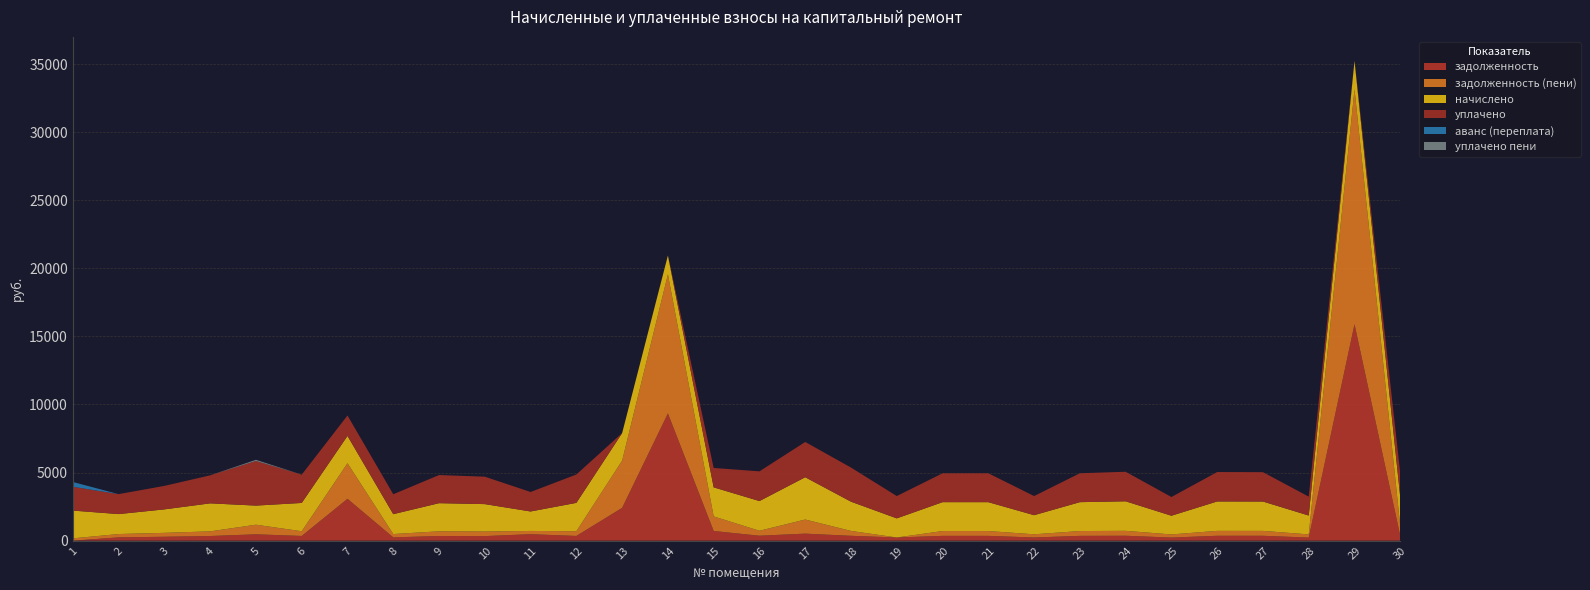

Reading right to left, what are all the values shown in this chart?

задолженность: 30=351.1	29=15896.0	28=228.5	27=359.3	26=360.0	25=229.0	24=361.4	23=353.5	22=234.0	21=353.1	20=353.5	19=234.0	18=357.8	17=517.7	16=363.6	15=711.4	14=9342.4	13=2410.3	12=347.0	11=476.0	10=335.5	9=344.2	8=243.4	7=3074.1	6=346.3	5=468.0	4=342.2	3=287.3	2=244.1	1=0.0
задолженность (пени): 30=702.9	29=17248.1	28=231.1	27=359.3	26=360.0	25=229.0	24=361.3	23=353.5	22=234.0	21=353.1	20=353.5	19=0.0	18=357.8	17=1035.4	16=363.6	15=1069.8	14=10215.5	13=3468.2	12=347.0	11=238.3	10=335.5	9=344.2	8=243.4	7=2613.4	6=346.3	5=703.9	4=342.6	3=287.3	2=243.6	1=170.3
начислено: 30=2108.2	29=2086.6	28=1386.7	27=2155.7	26=2160.0	25=1373.8	24=2168.6	23=2121.1	22=1404.0	21=2121.1	20=2121.1	19=1404.0	18=2147.0	17=3106.1	16=2181.6	15=2134.1	14=1382.4	13=2021.8	12=2082.2	11=1429.9	10=2013.1	9=2065.0	8=1460.2	7=2004.5	6=2077.9	5=1404.0	4=2056.3	3=1723.7	2=1464.5	1=2039.0
уплачено: 30=1756.0	29=0.0	28=1386.7	27=2155.7	26=2160.0	25=1373.8	24=2168.8	23=2121.1	22=1404.0	21=2121.5	20=2119.6	19=1638.0	18=2504.9	17=2588.4	16=2181.6	15=1422.7	14=0.0	13=0.0	12=2082.2	11=1429.9	10=2013.1	9=2065.0	8=1460.2	7=1500.0	6=2077.9	5=3276.0	4=2056.1	3=1723.7	2=1464.9	1=1750.0
аванс (переплата): 30=0.0	29=0.0	28=0.0	27=0.0	26=0.0	25=0.0	24=0.0	23=0.0	22=0.0	21=0.0	20=0.0	19=0.0	18=0.0	17=0.0	16=0.0	15=0.0	14=0.0	13=0.0	12=0.0	11=0.0	10=0.0	9=0.0	8=0.0	7=0.0	6=0.0	5=0.0	4=0.0	3=0.0	2=0.0	1=349.3
уплачено пени: 30=0.0	29=0.0	28=0.0	27=0.0	26=0.0	25=0.0	24=0.0	23=0.0	22=0.0	21=0.0	20=0.0	19=0.0	18=0.0	17=0.0	16=0.0	15=0.0	14=0.0	13=0.0	12=0.0	11=0.0	10=0.0	9=0.0	8=0.0	7=0.0	6=0.0	5=85.6	4=0.0	3=0.0	2=0.0	1=0.0